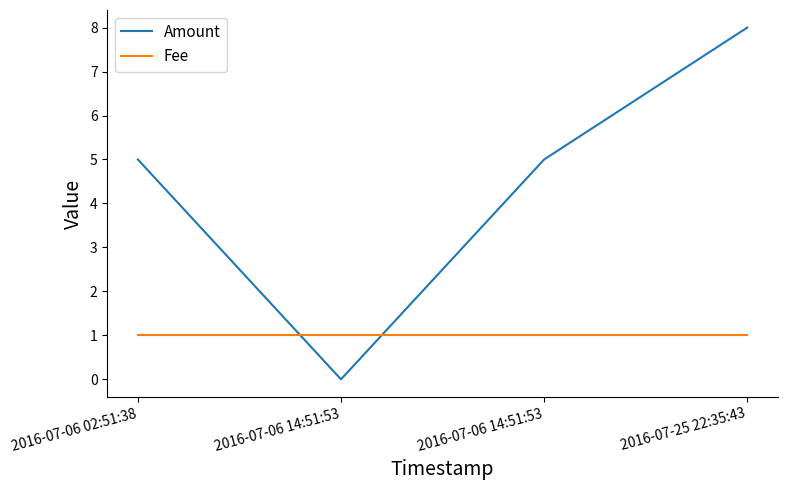

What are all the series names shown in the legend?

Amount, Fee